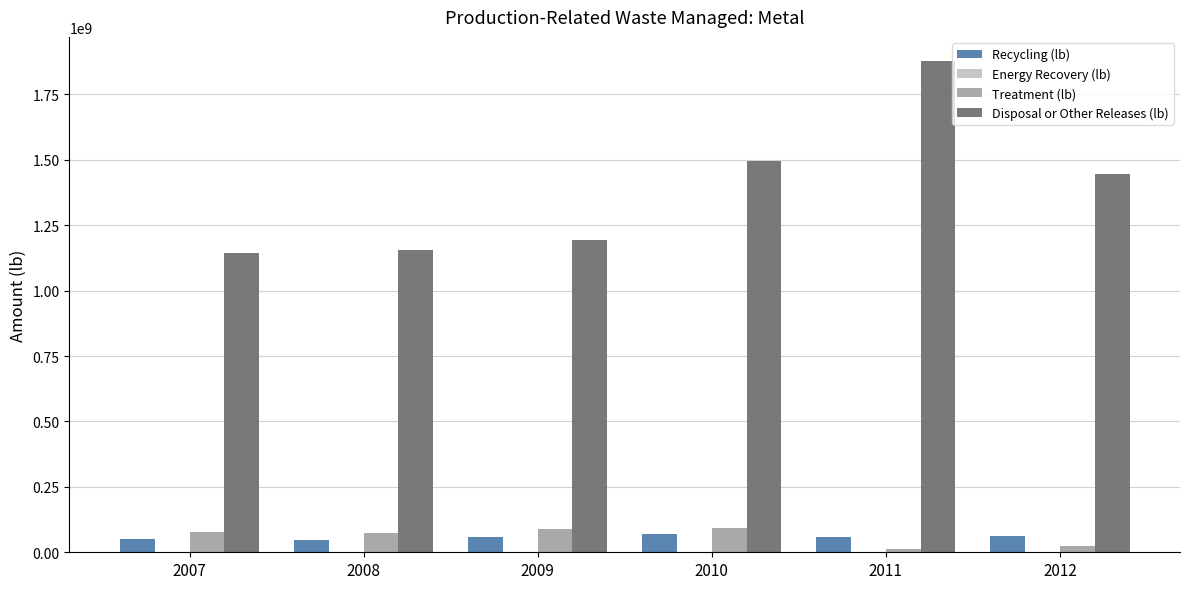

How many data points in Treatment (lb) are above 77899429?

3